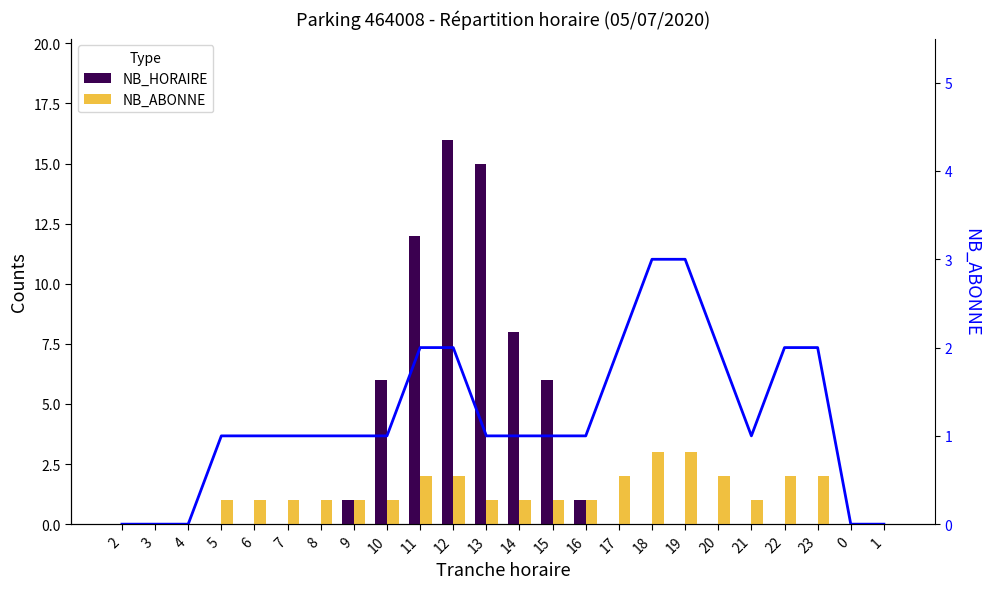

What is the sum of all NB_ABONNE values?

29